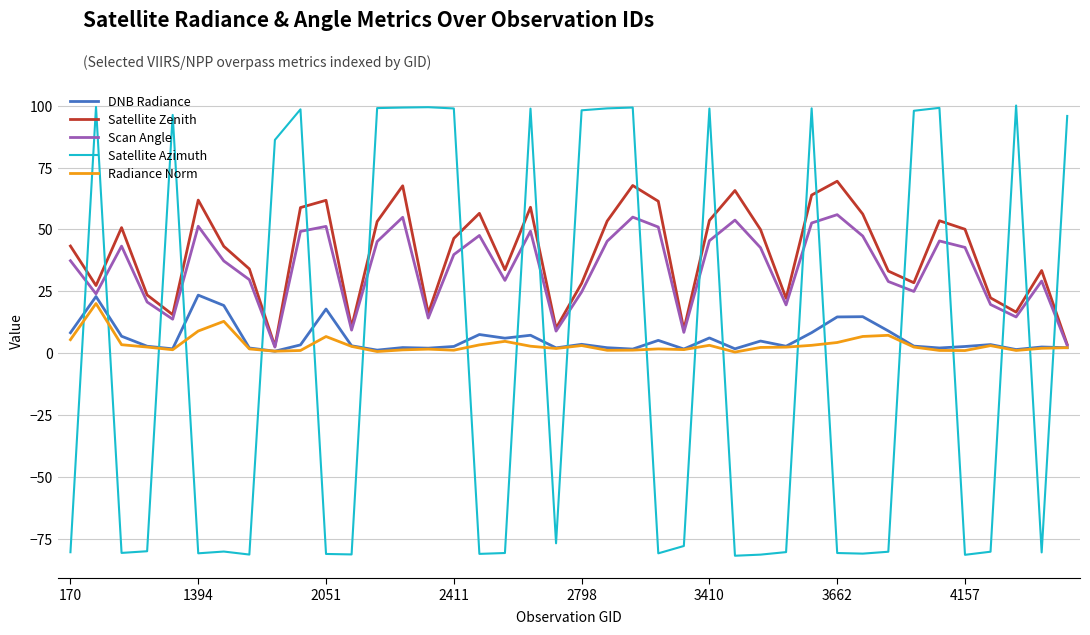

What is the highest value of the Scan Angle series?

56.0